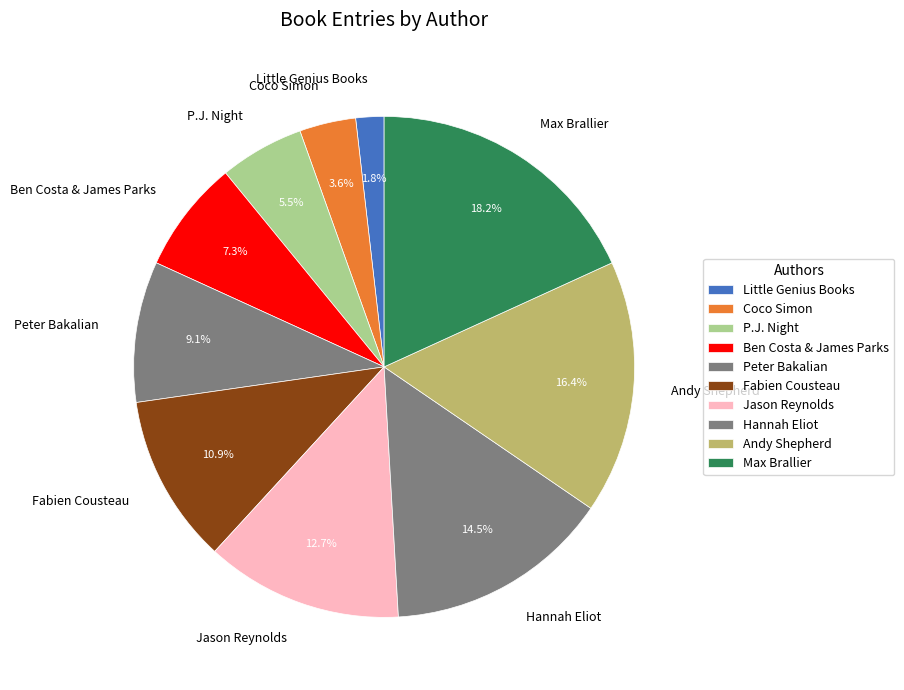

Rank the categories by value from highest to lowest.

Max Brallier, Andy Shepherd, Hannah Eliot, Jason Reynolds, Fabien Cousteau, Peter Bakalian, Ben Costa & James Parks, P.J. Night, Coco Simon, Little Genius Books